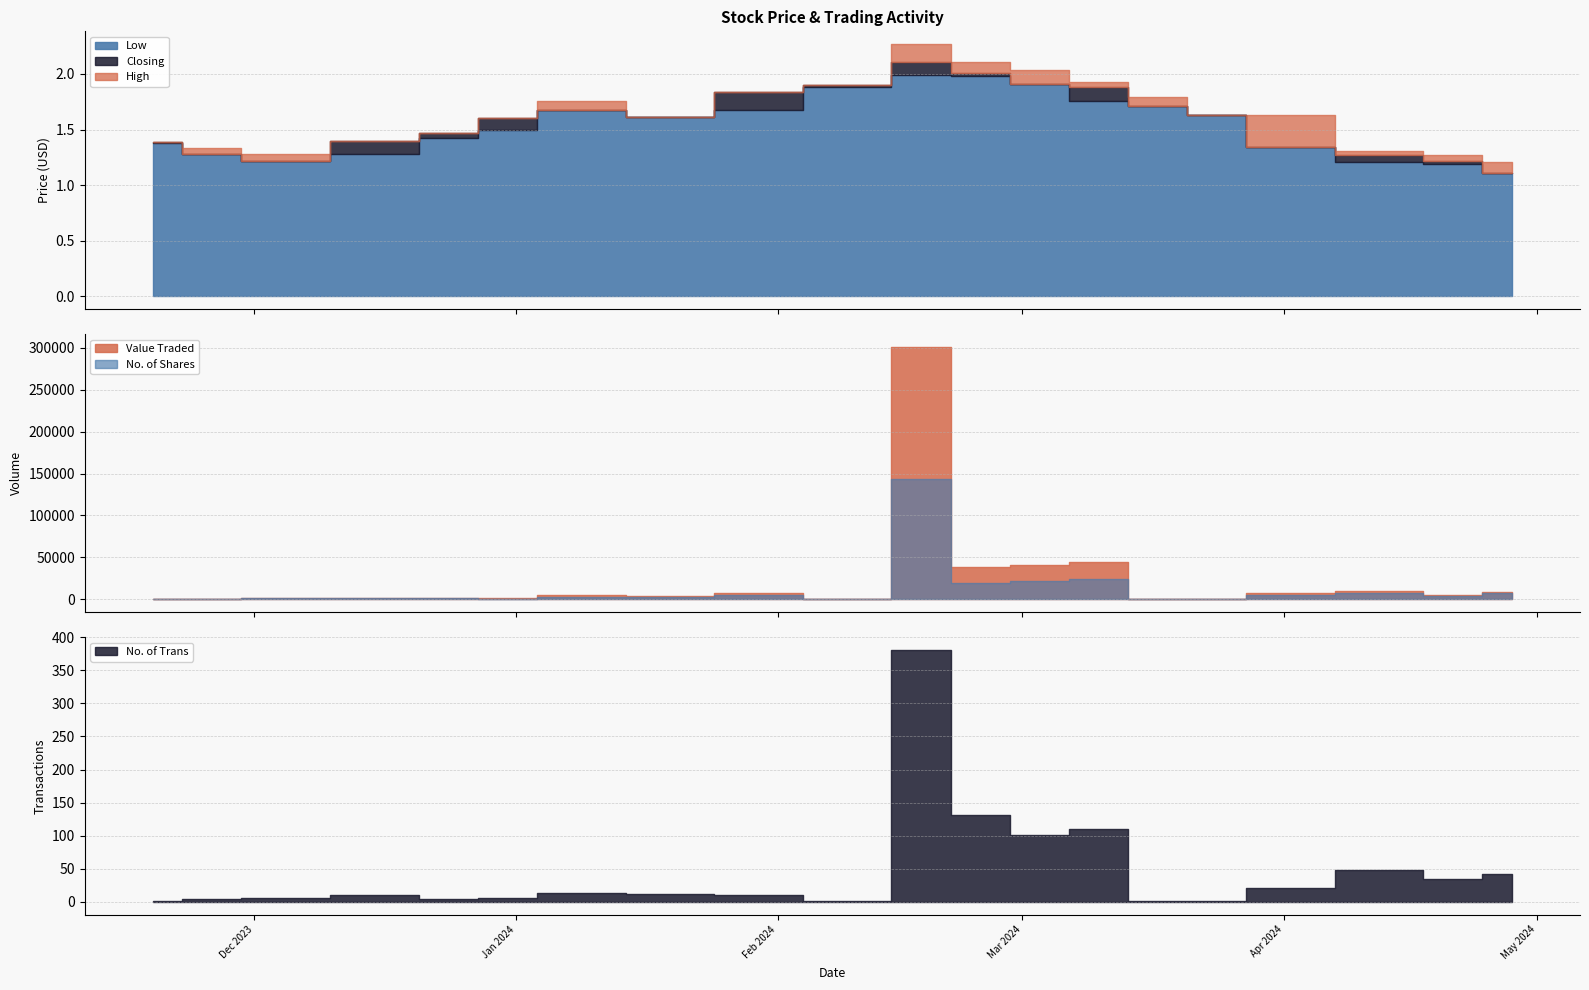

What is the average value of the Closing series?

1.6